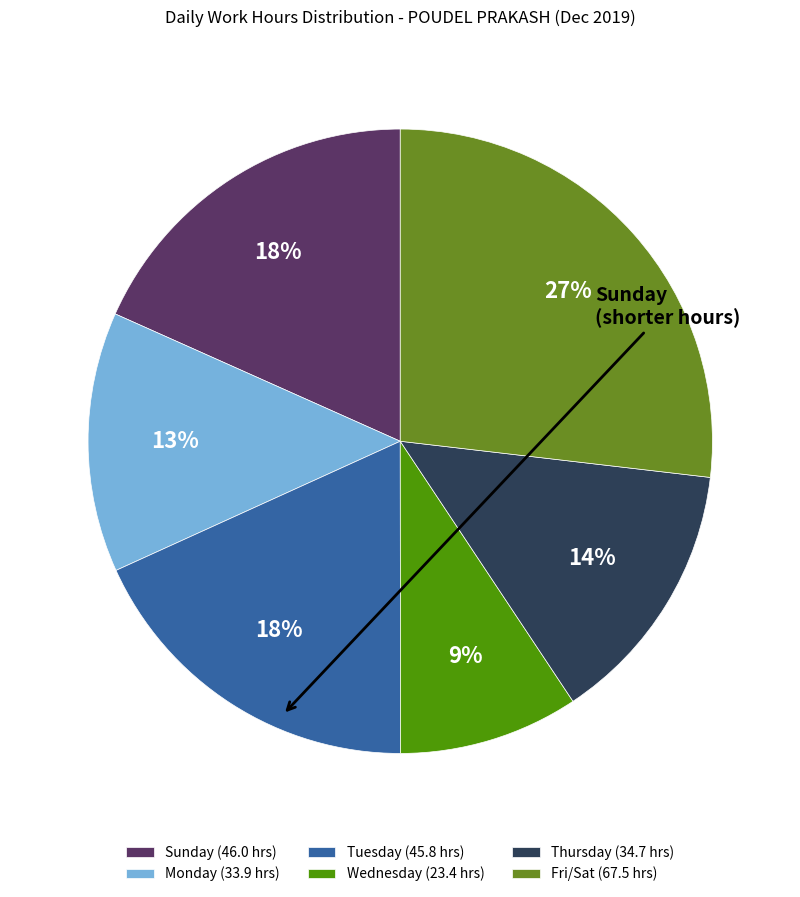

Which slice is the smallest?

Wednesday (23.4 hrs)